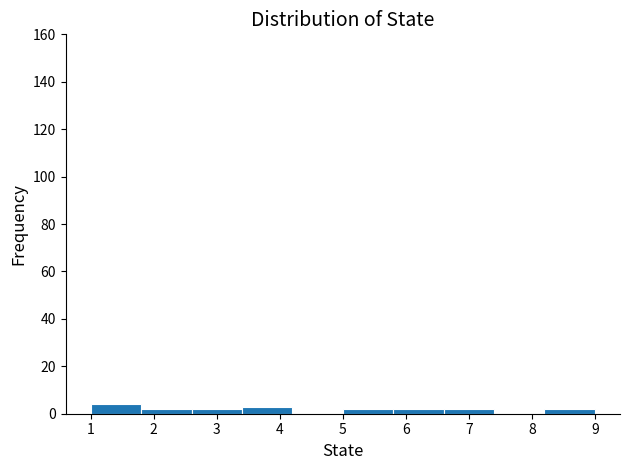

Reading left to right, transcribe this chart: for each bar, give the range it covers on the x-axis and its height. The values are not printed on the chart, so give them approximately, as read against the axis.

1.0 to 1.8: 4
1.8 to 2.6: 2
2.6 to 3.4: 2
3.4 to 4.2: 4
4.2 to 5.0: 0
5.0 to 5.8: 2
5.8 to 6.6: 2
6.6 to 7.4: 2
7.4 to 8.2: 0
8.2 to 9.0: 2